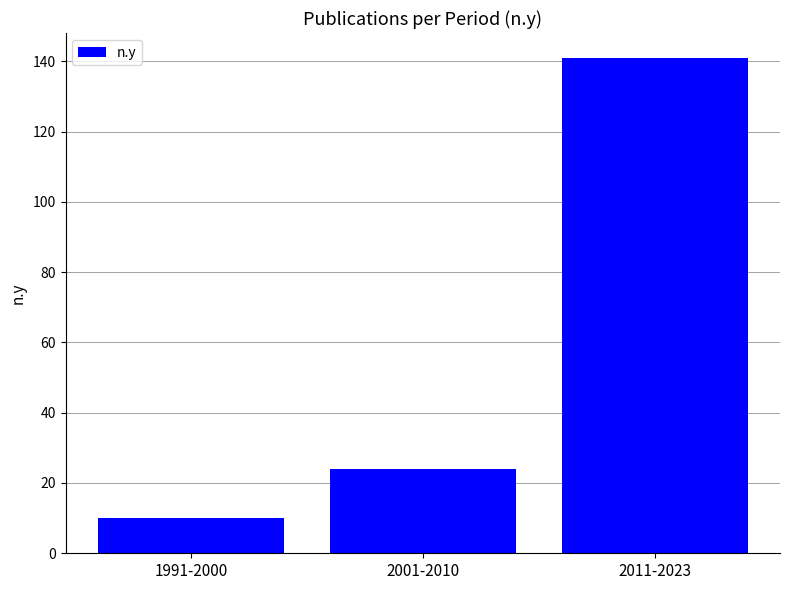

Reading left to right, what are all the values shown in this chart?

1991-2000=10	2001-2010=24	2011-2023=141